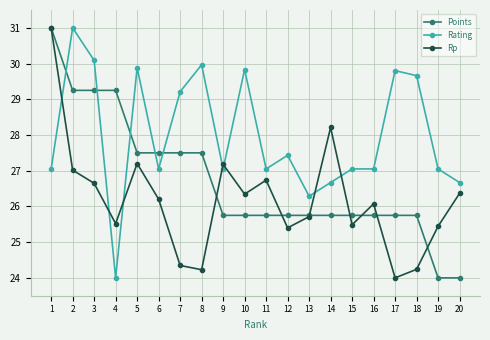

Where is the first local maximum for Rp?

5